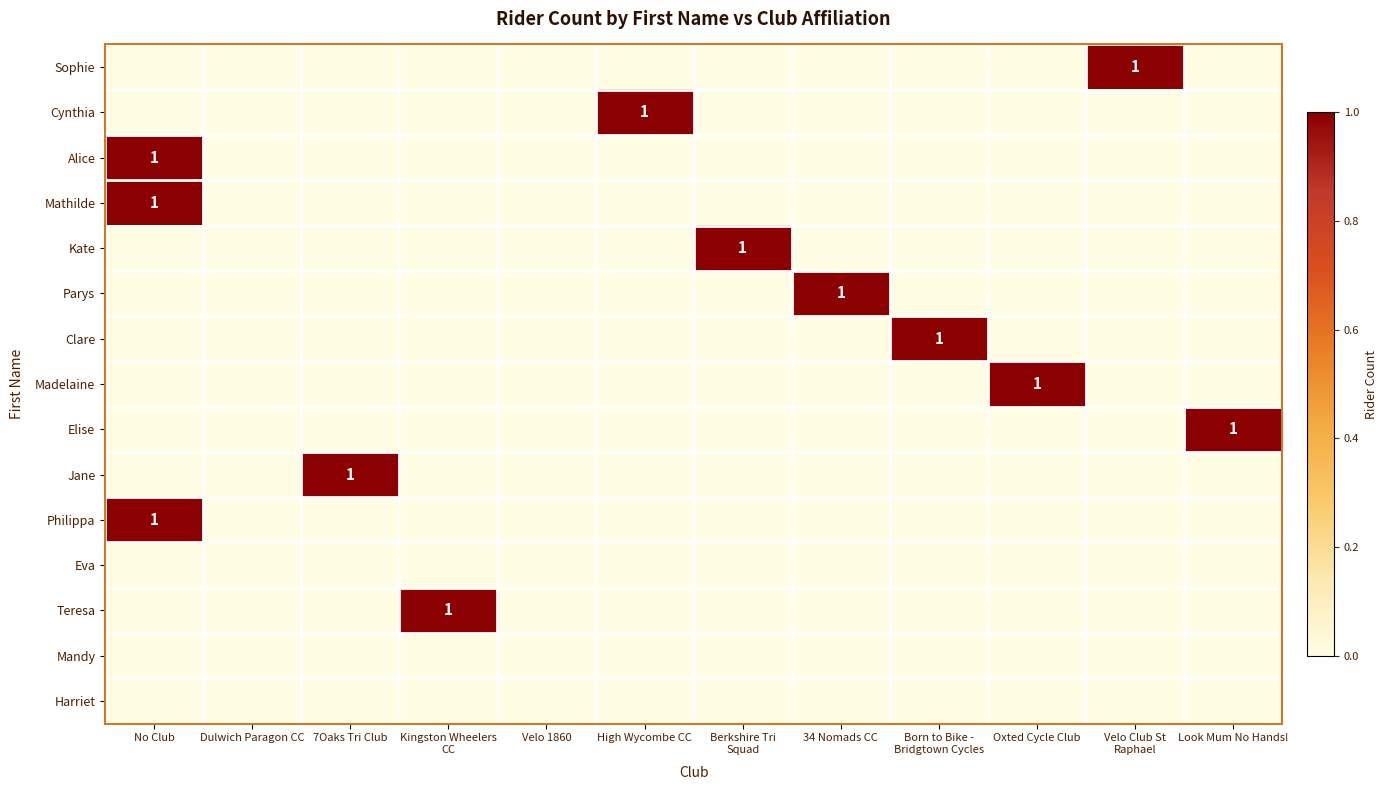

Count the number of categories in the chart.

12